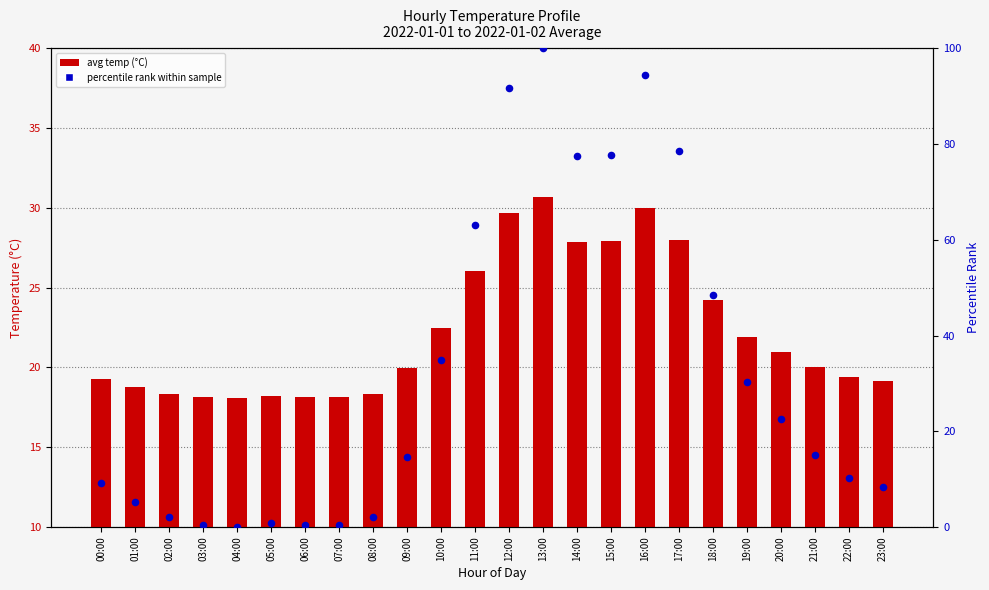

Which series contains the highest Y value?

percentile rank within sample